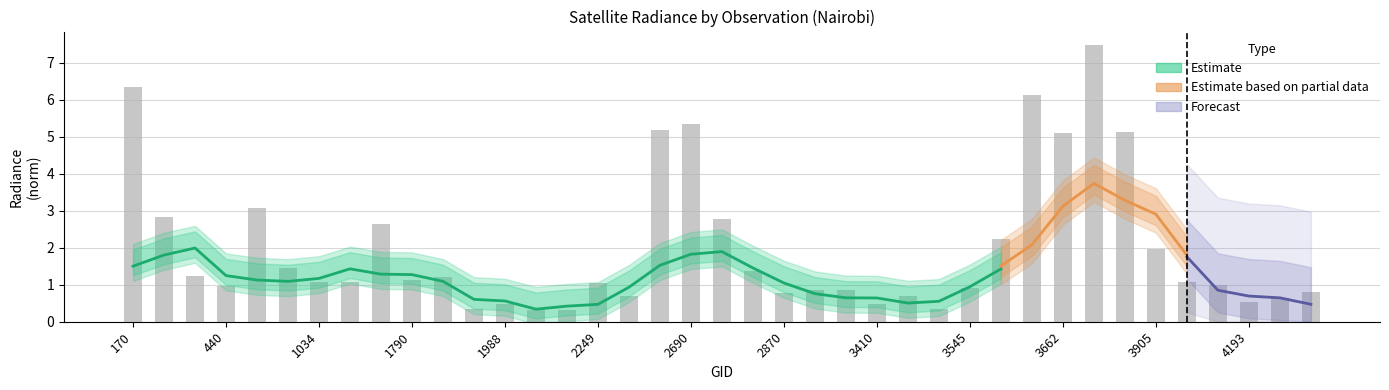

What is the approximate value of dnbrad at 1277?

1.1